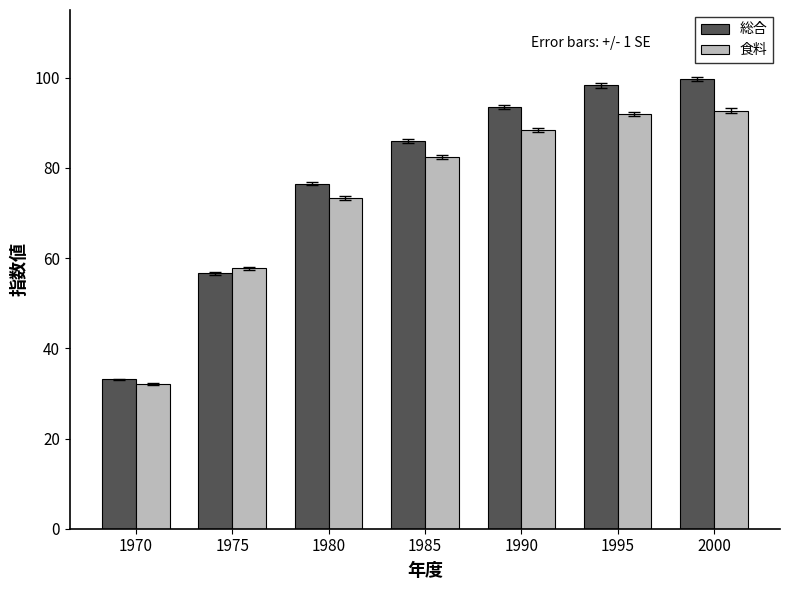

What is the total value across all series at 1970?

65.2